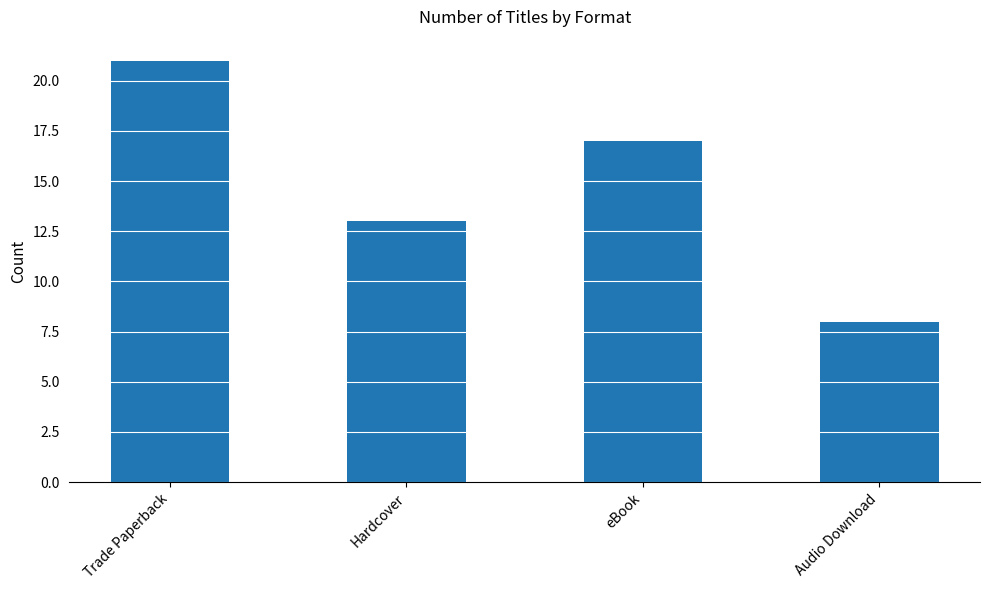

What is the greatest value displayed?

21